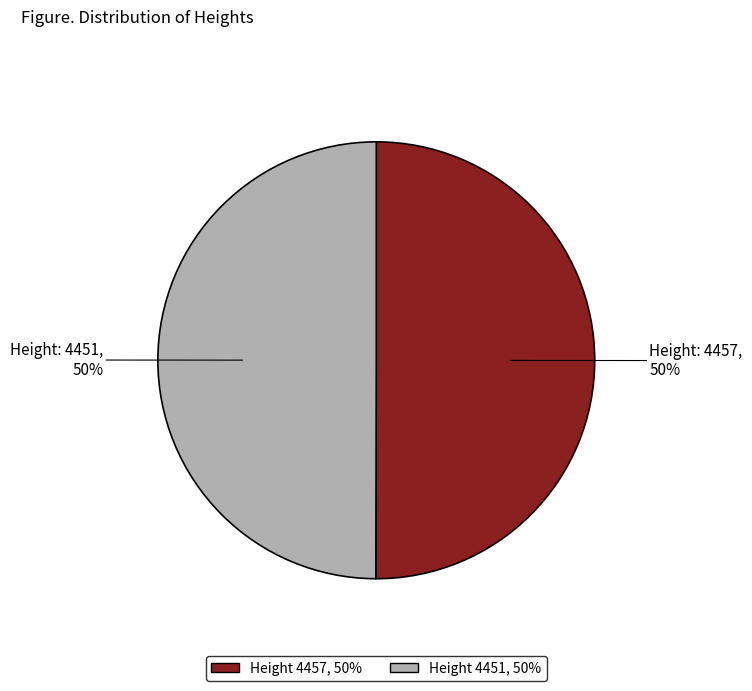

To the nearest percent, what is the average slice percentage?

50%